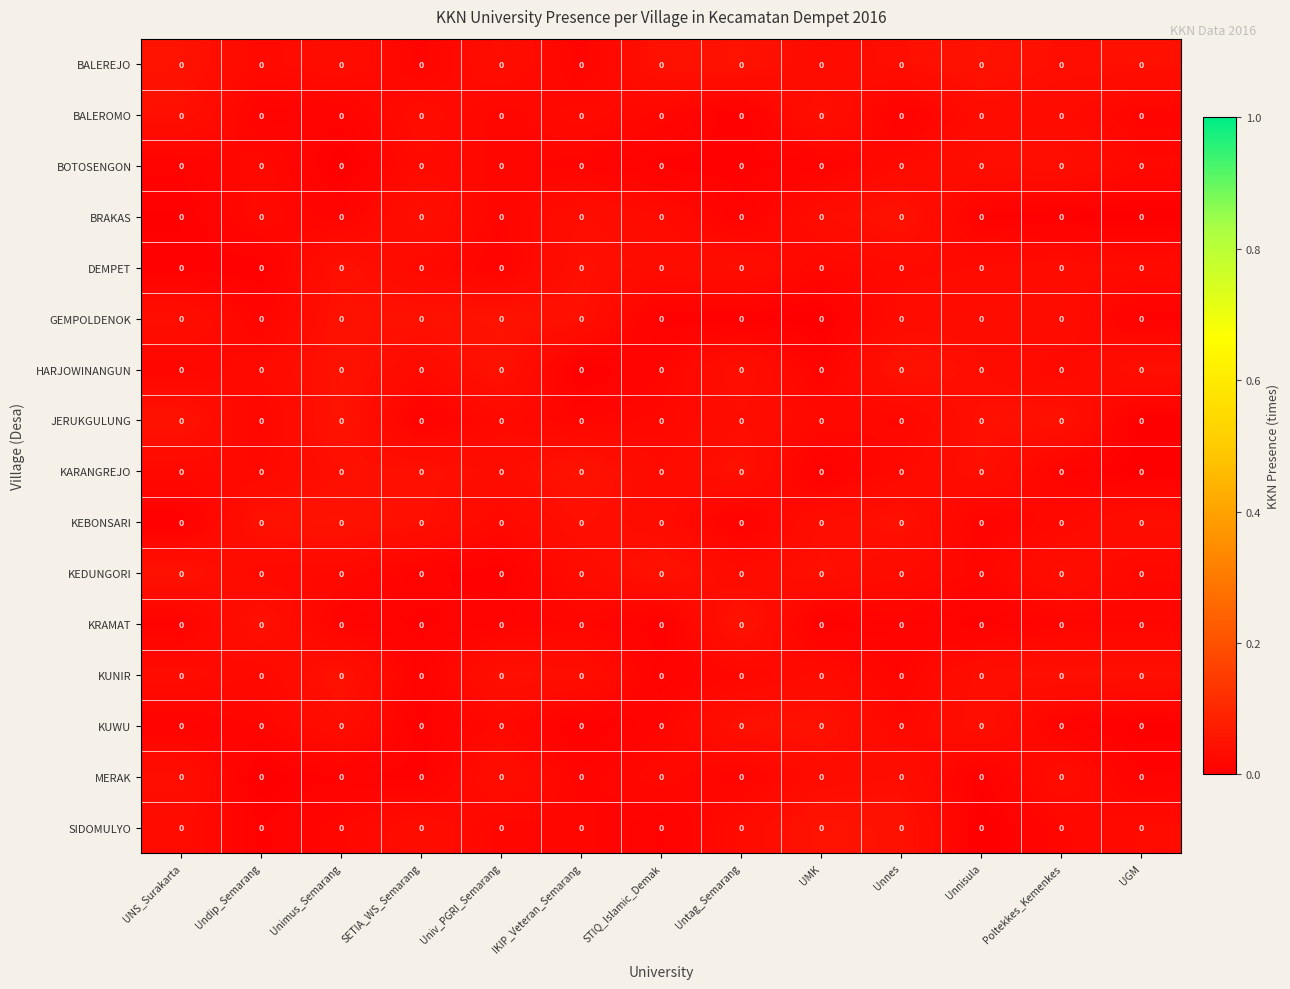

Between Poltekkes_Kemenkes and UNS_Surakarta, which is larger?

UNS_Surakarta